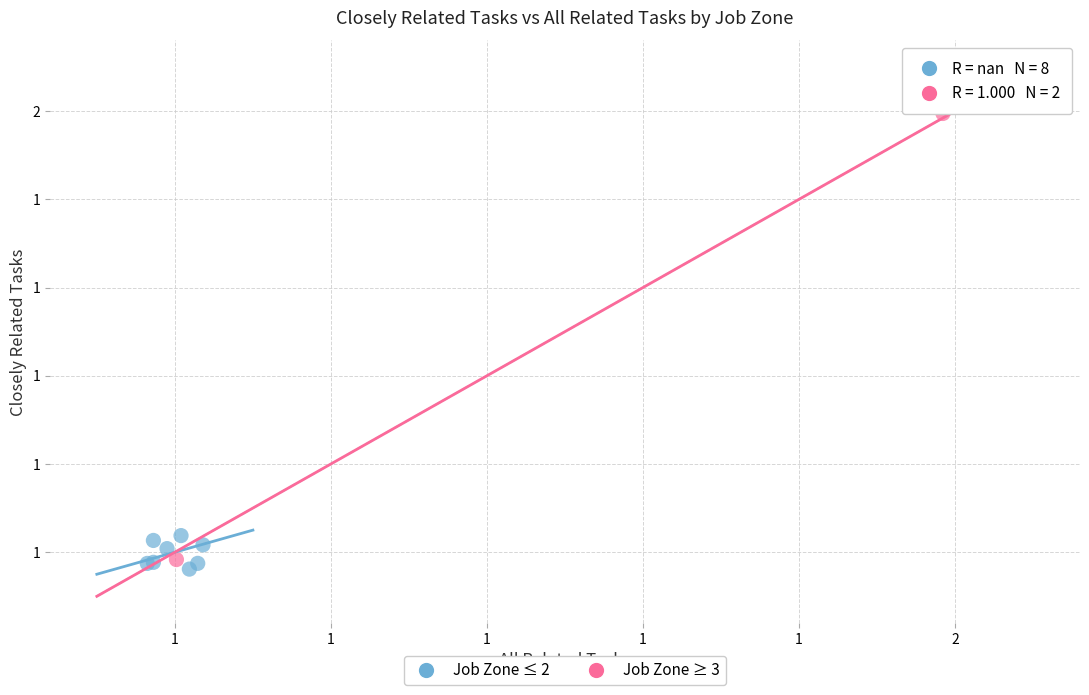

Which series has the largest Y range (max minus min)?

Job Zone ≥ 3